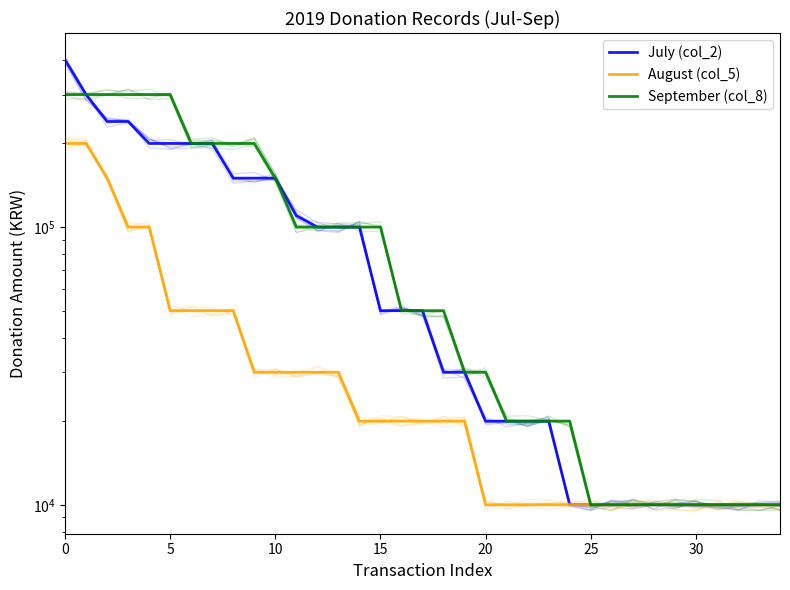

Between 14 and 17, which series saw the biggest shift?

July (col_2)